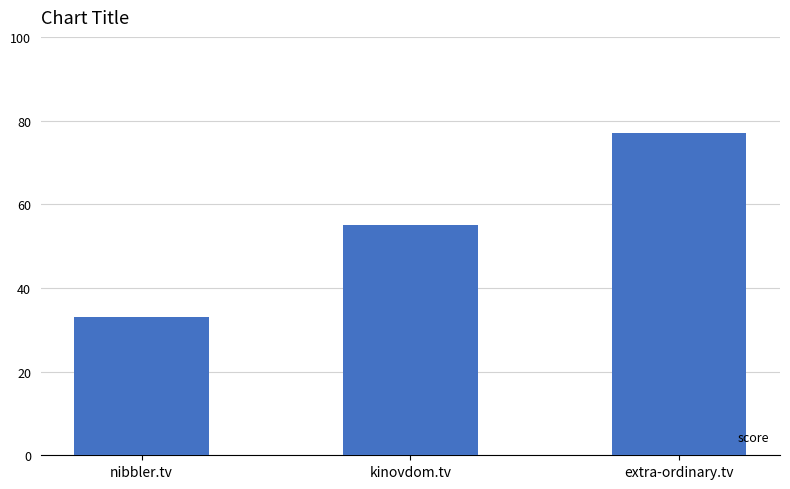

What position from the left is kinovdom.tv?

2